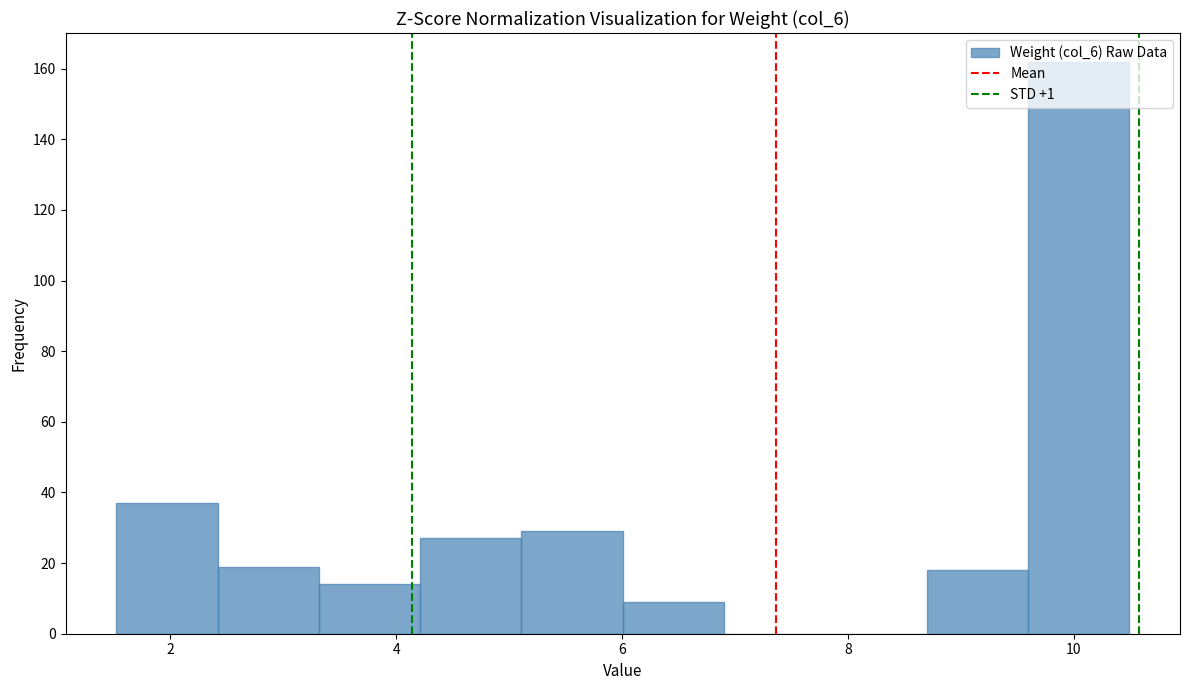

Reading left to right, list every bar in this chart as the range it spans on the x-axis followed by its height. Neither the bar edges nor the heights are printed on the chart, so give them approximately, as read against the axes.

1.6 to 2.4: 38
2.4 to 3.4: 20
3.4 to 4.2: 14
4.2 to 5.2: 28
5.2 to 6.0: 30
6.0 to 7.0: 10
7.0 to 7.8: 0
7.8 to 8.6: 0
8.6 to 9.6: 18
9.6 to 10.4: 162